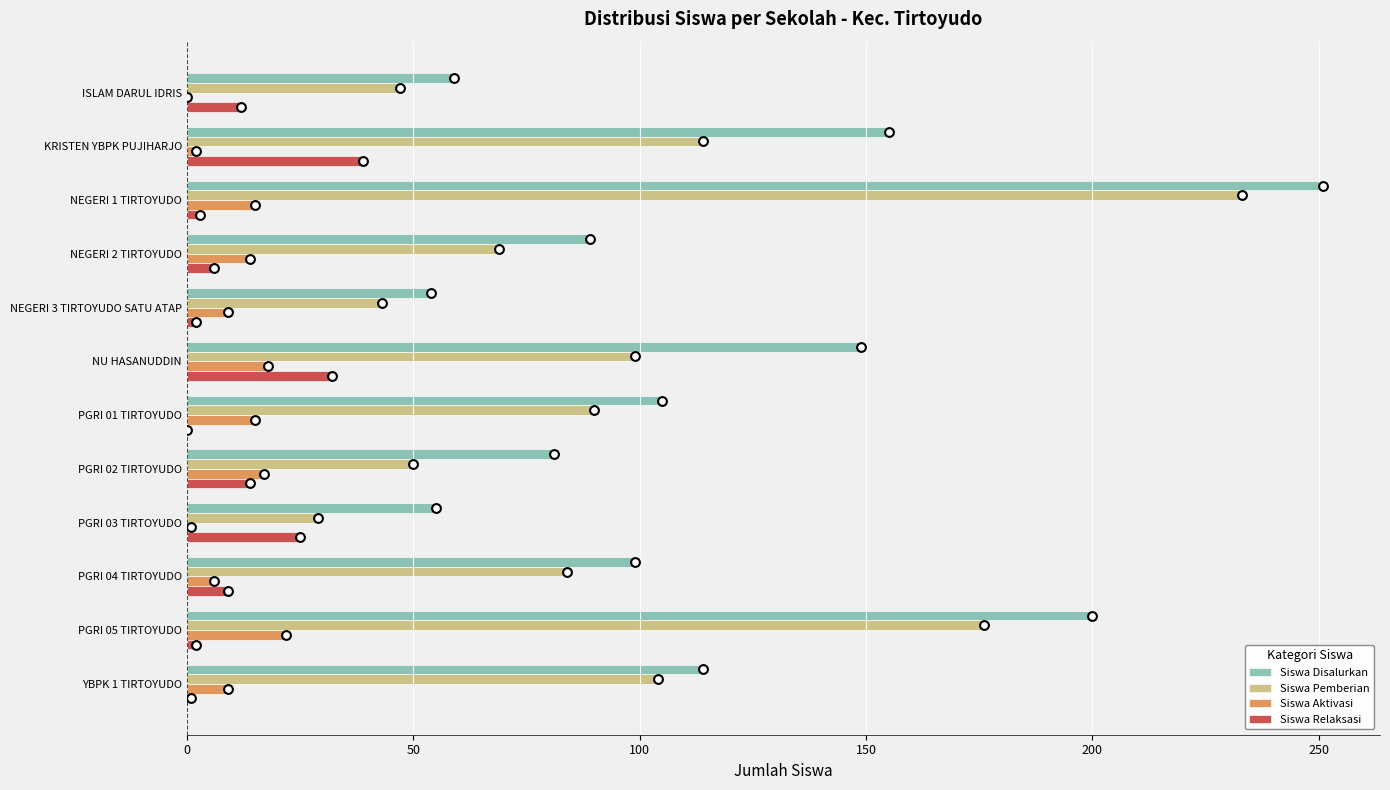

At how many categories does at least one series exceed 154?

3